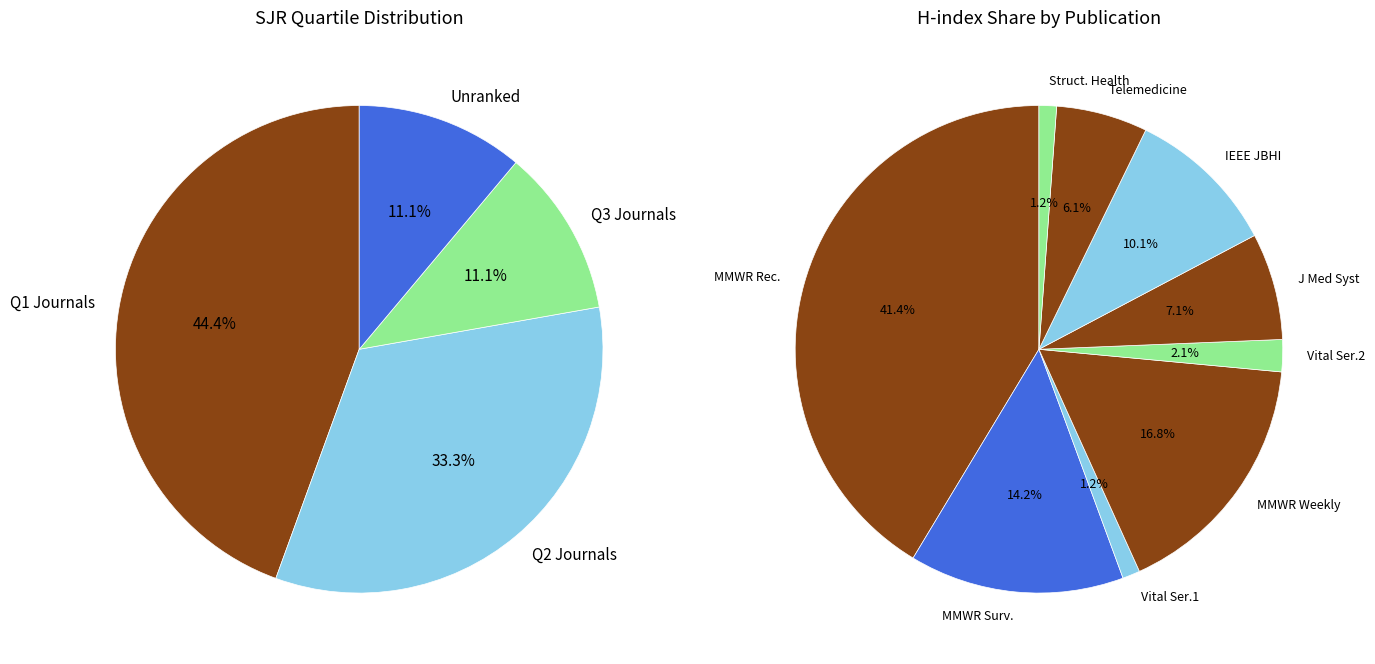

Does Rank 1 represent more than half of the total?

No